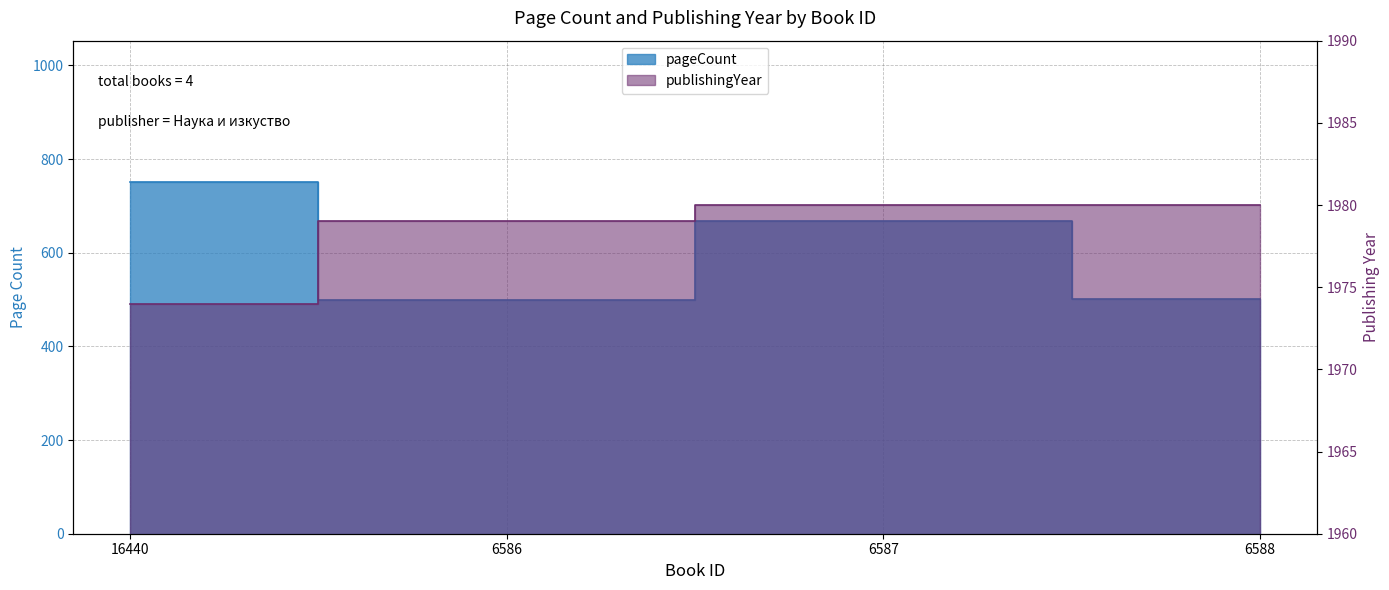

What is the label of the 4th point from the right?

16440